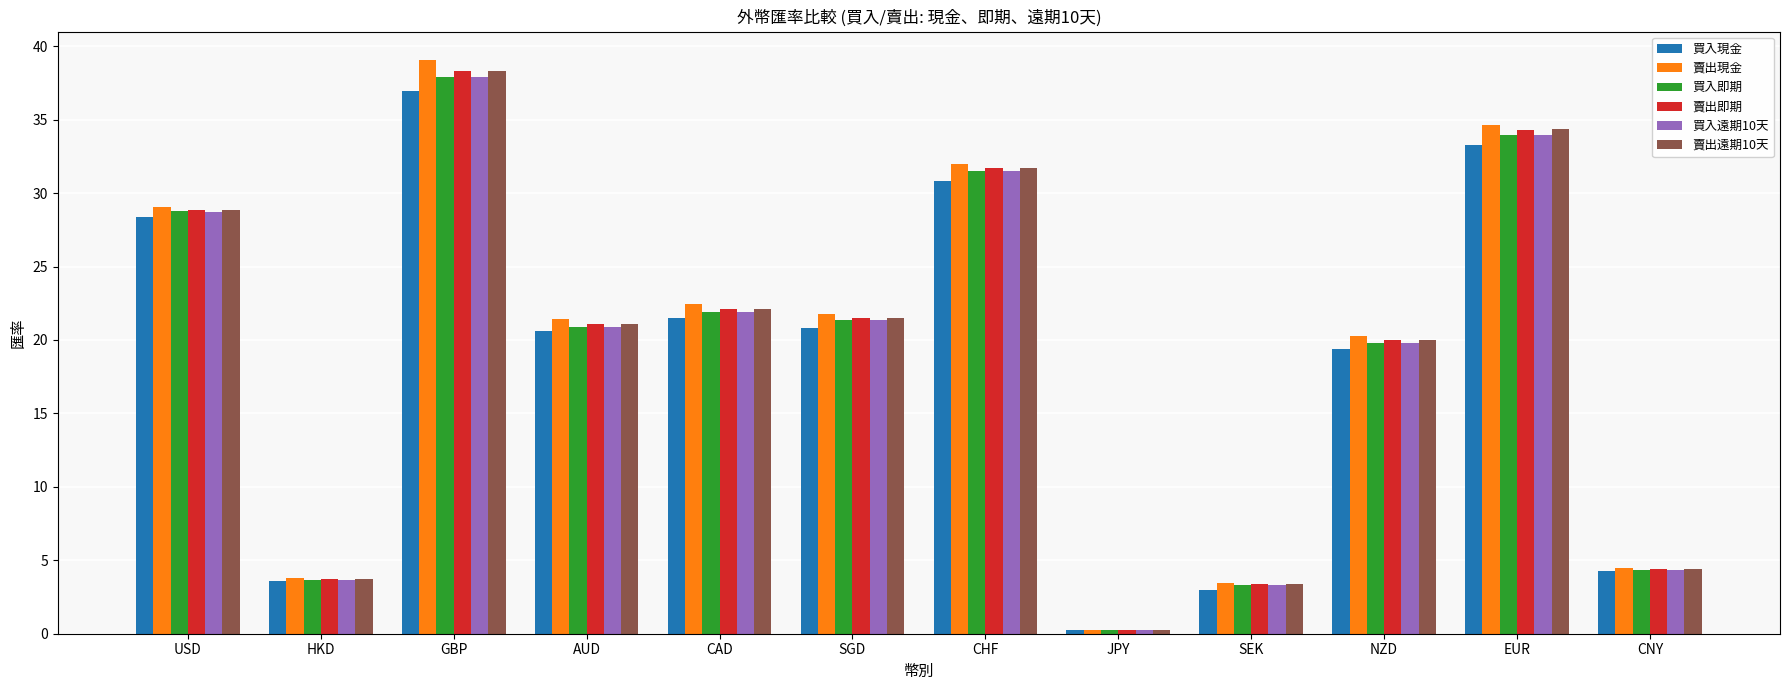

At how many categories does at least one series exceed 9?

8